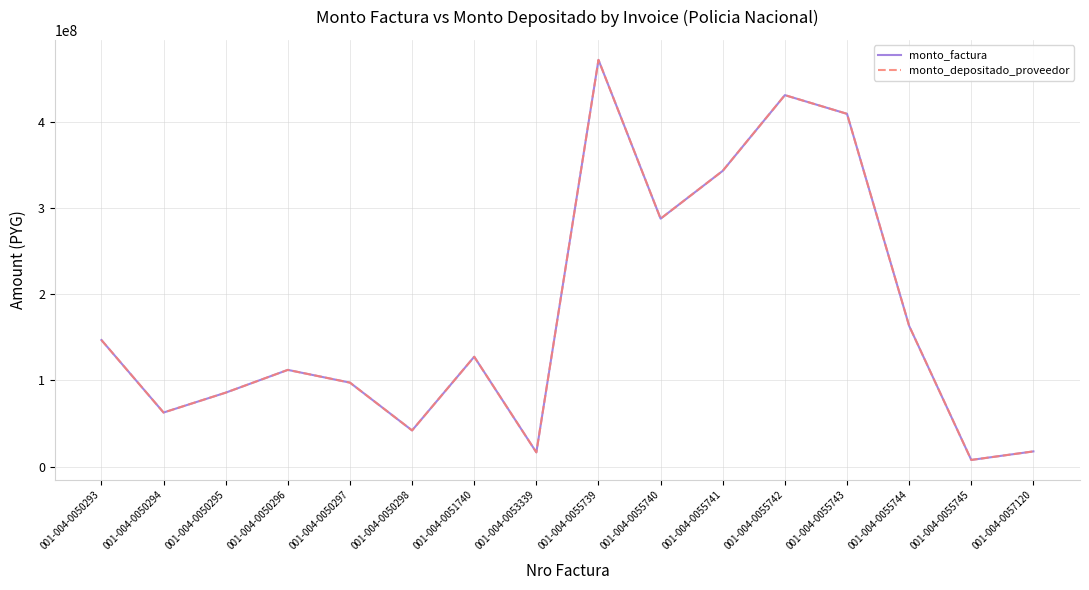

Rank the categories by monto_depositado_proveedor value from highest to lowest.

001-004-0055739, 001-004-0055742, 001-004-0055743, 001-004-0055741, 001-004-0055740, 001-004-0055744, 001-004-0050293, 001-004-0051740, 001-004-0050296, 001-004-0050297, 001-004-0050295, 001-004-0050294, 001-004-0050298, 001-004-0057120, 001-004-0053339, 001-004-0055745